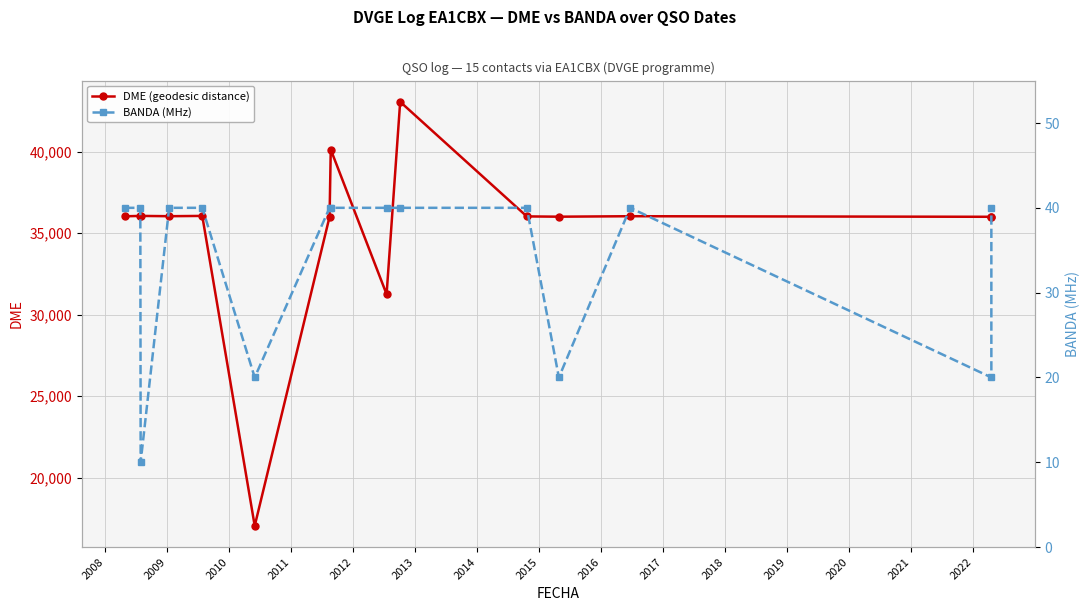

What is the value of the DME (geodesic distance) point at the 15th from the left?

36003